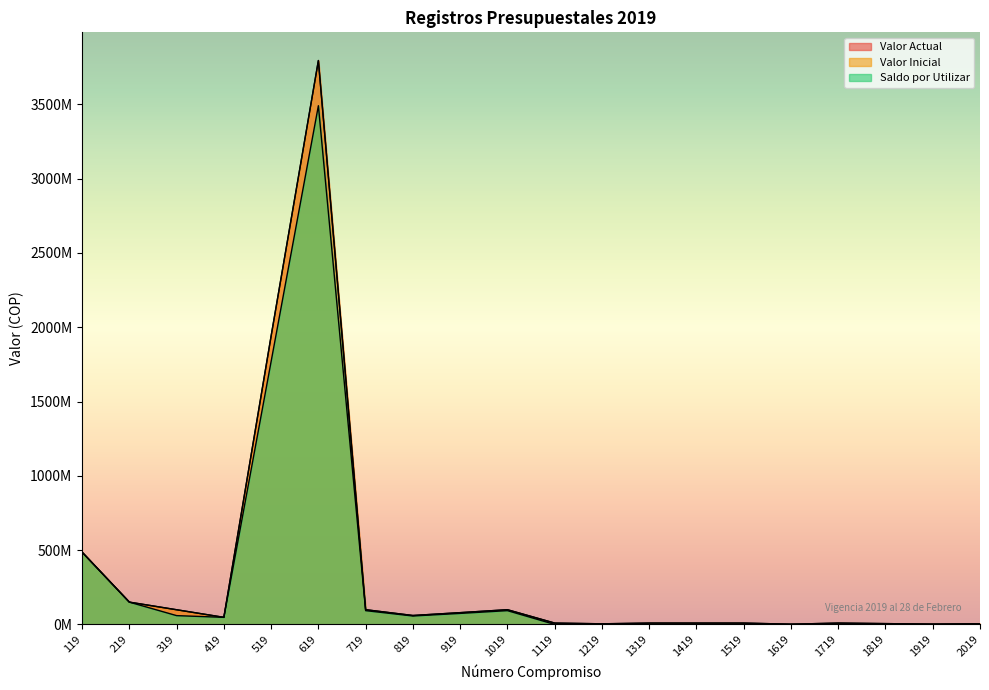

True or false: Saldo por Utilizar has a value of 486400000 at 119.

True